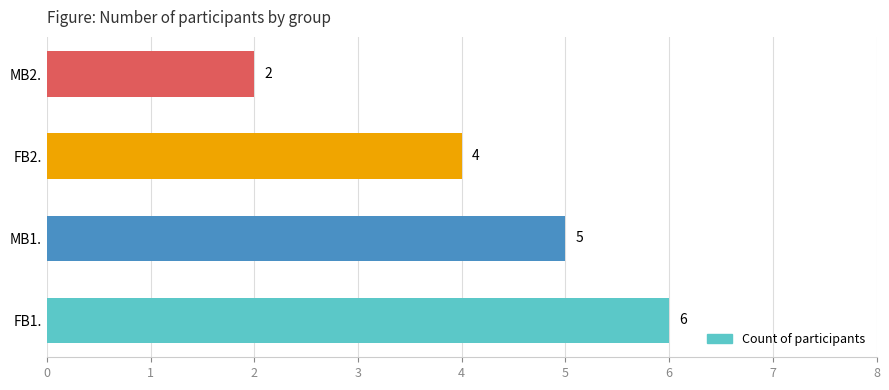

Is it true that the value at FB1. is 6?

True